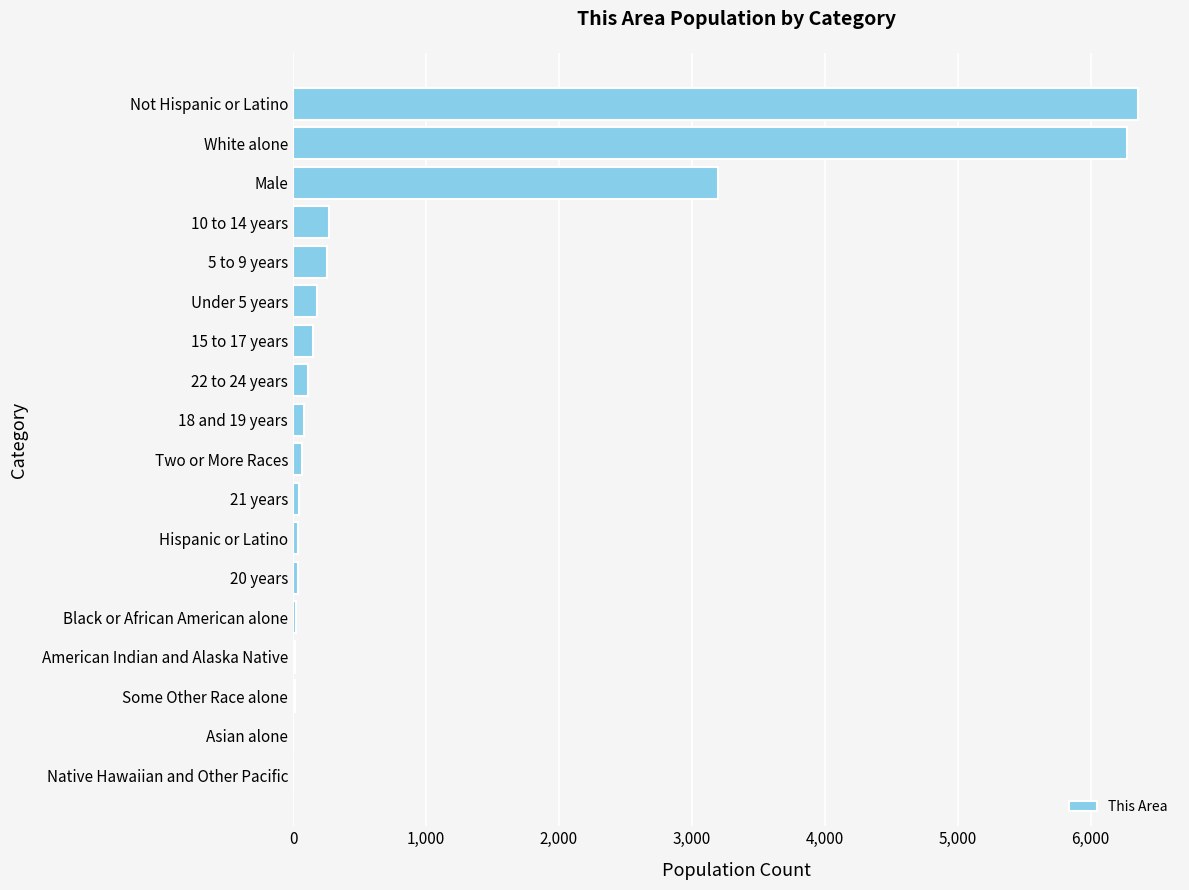

Count the number of categories in the chart.

18